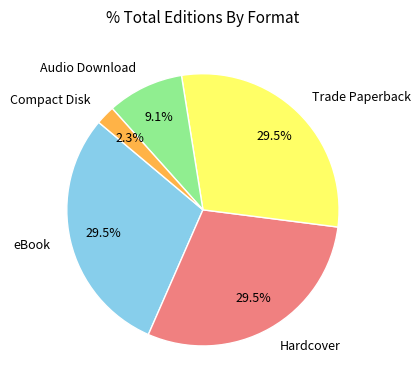

Is there any slice that represents more than half of the pie?

No